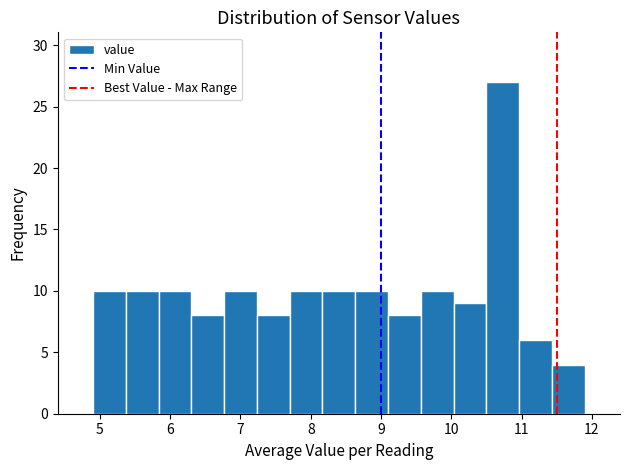

How tall is the bar that spans 9.6 to 10.0 on the x-axis? Neither the bar edges nor the heights are printed on the chart, so give them approximately, as read against the axes.

10